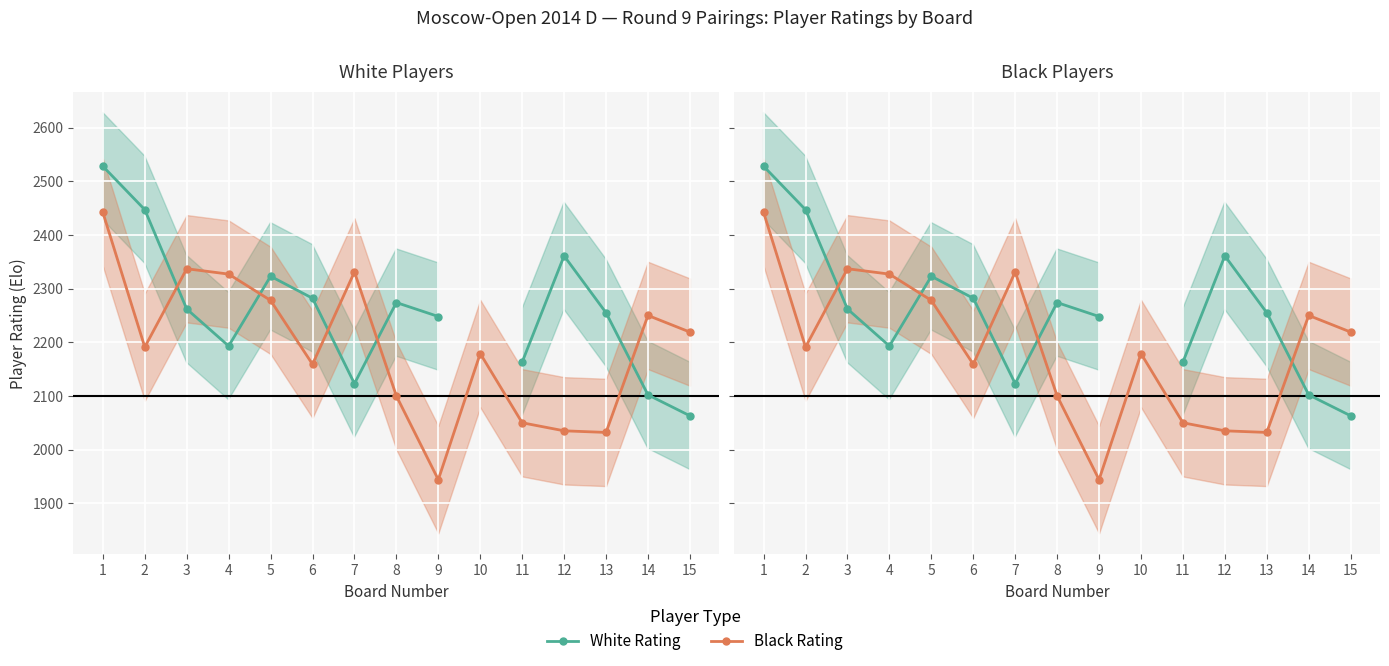

Which category has the highest value in the Black Rating series?

1